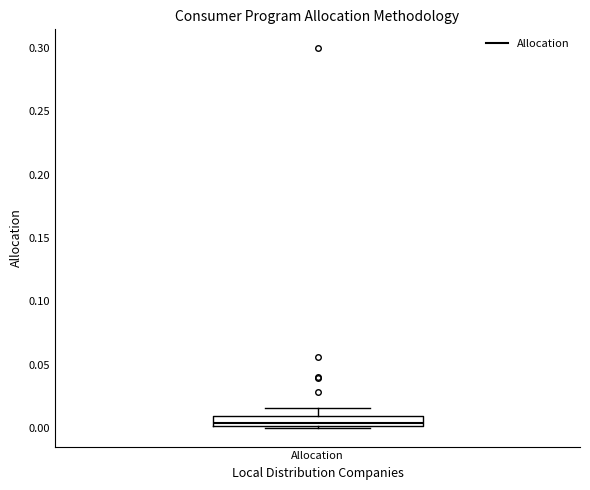

Read this box plot against the y-axis: the position of the median line, the range covered by the box, and the ends of both whiskers. The values are not printed on the chart, so give them approximately, as read against the axis.

median 0.005, box 0.000 to 0.010, whiskers 0.000 to 0.015